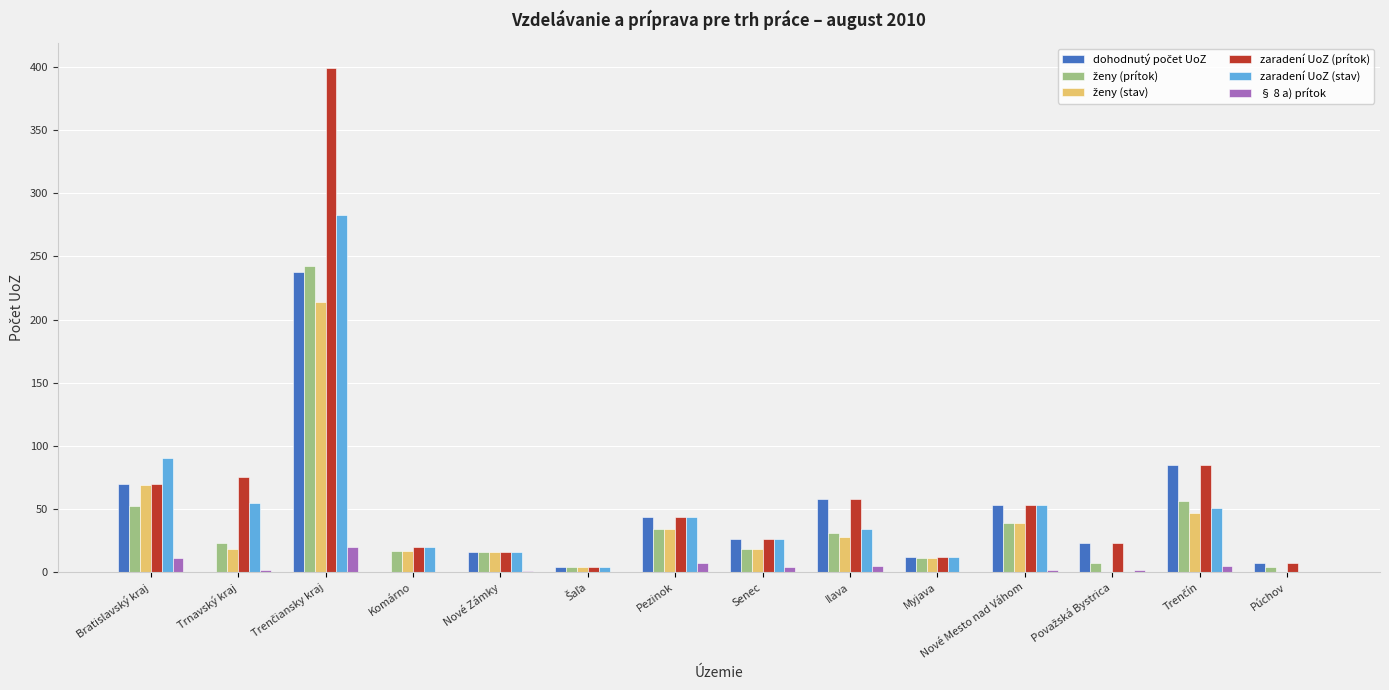

Is it true that zaradení UoZ (stav) equals 56 at Bratislavský kraj?

False